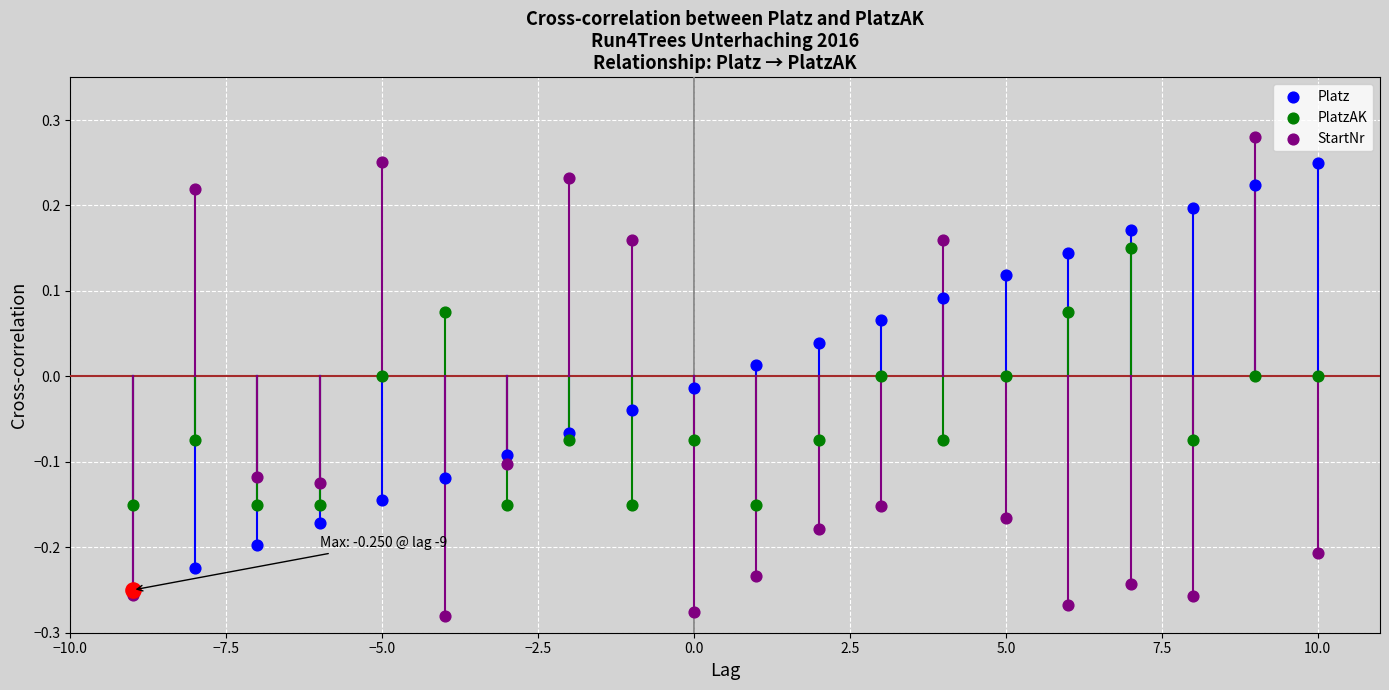

What are all the series names shown in the legend?

Platz, PlatzAK, StartNr